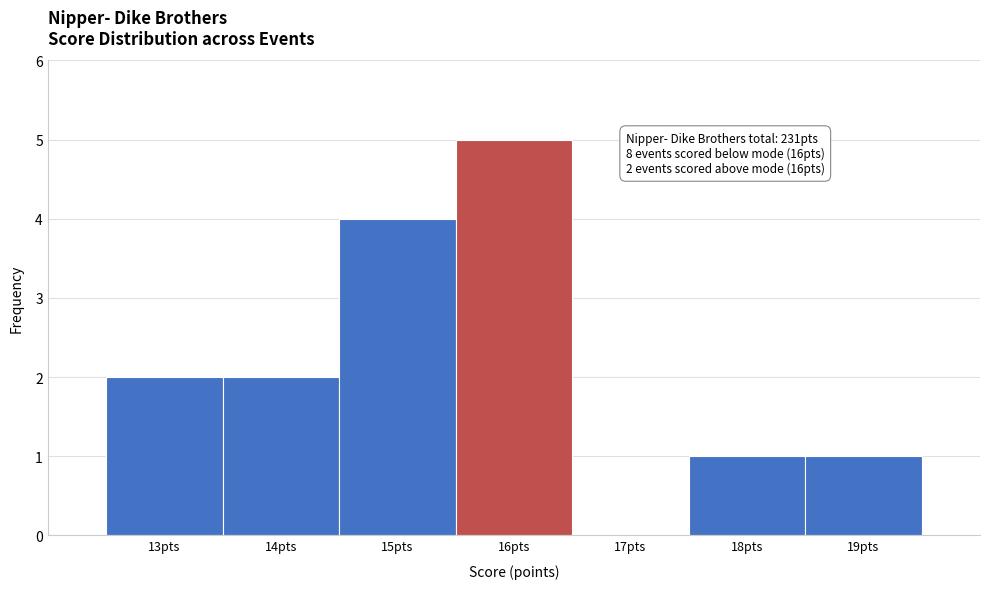

Over which range of the x-axis is the bar tallest?

15.5 to 16.5